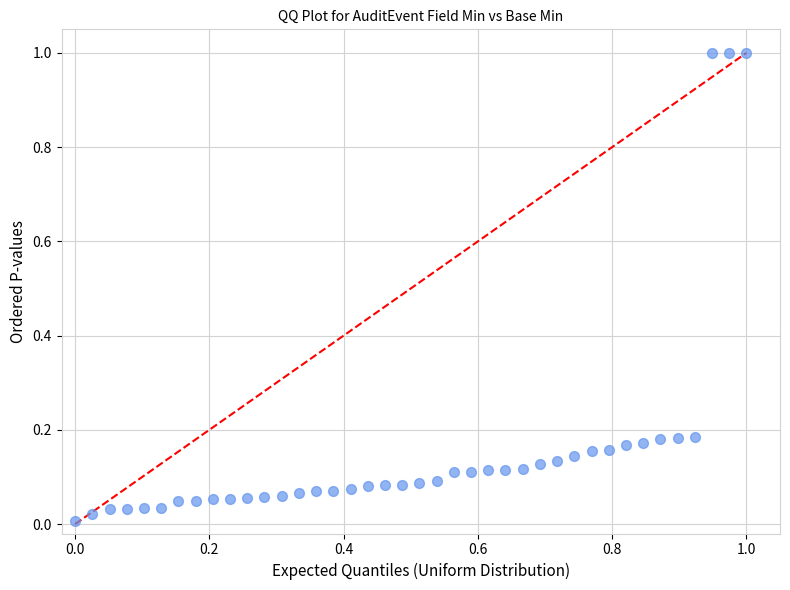

What is the range of Y values (max minus min)?

1.0